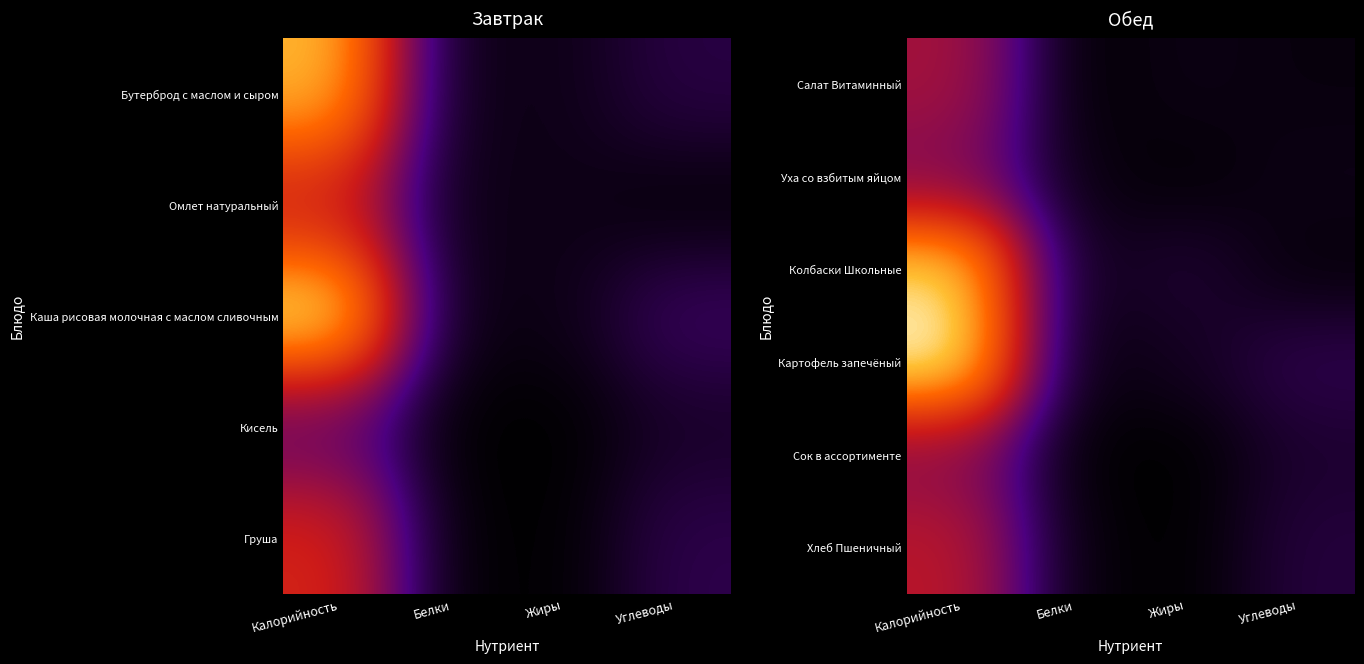

Rank the series at Белки from lowest to highest value.

Салат Витаминный, Сок в ассортименте, Хлеб Пшеничный, Картофель запечёный, Уха со взбитым яйцом, Колбаски Школьные